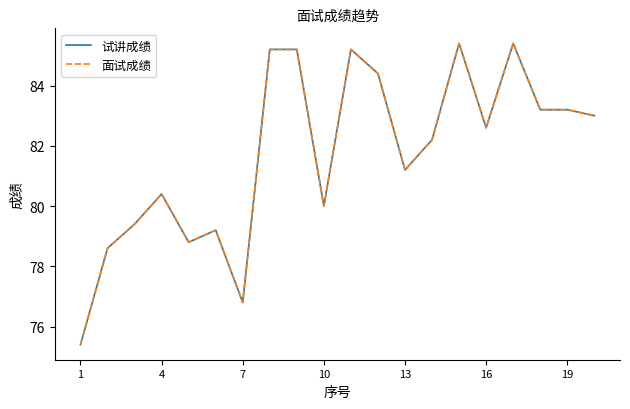

True or false: 面试成绩 has more than 2 interior local peaks.

True